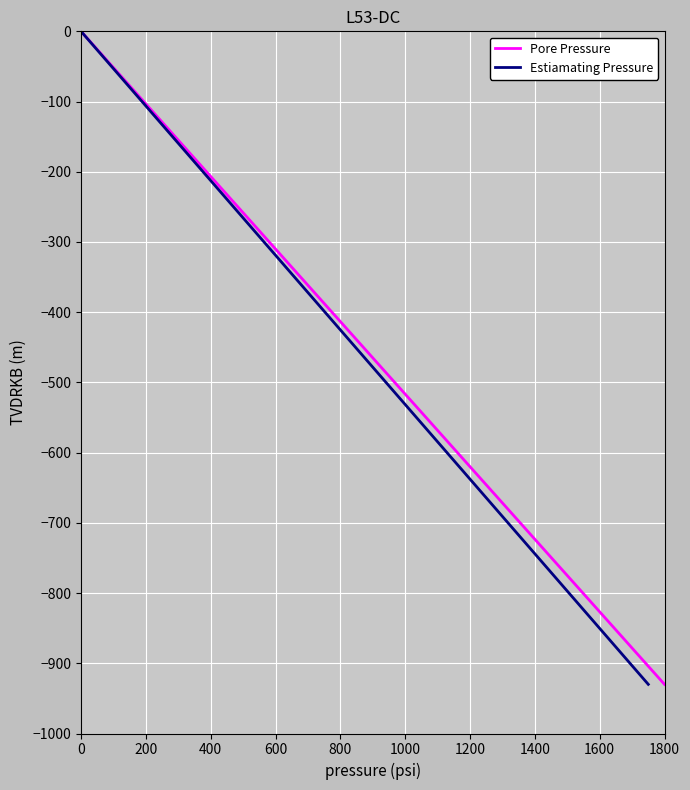

How many values in Pore Pressure are below zero?

14